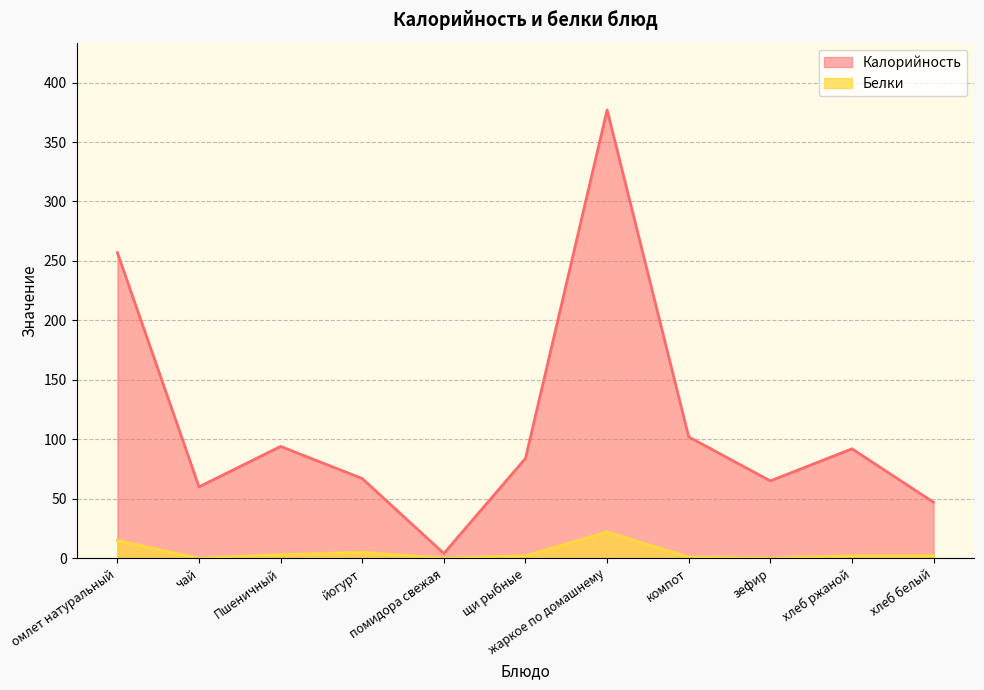

What is the approximate value of Калорийность at щи рыбные, to the nearest 50?

100